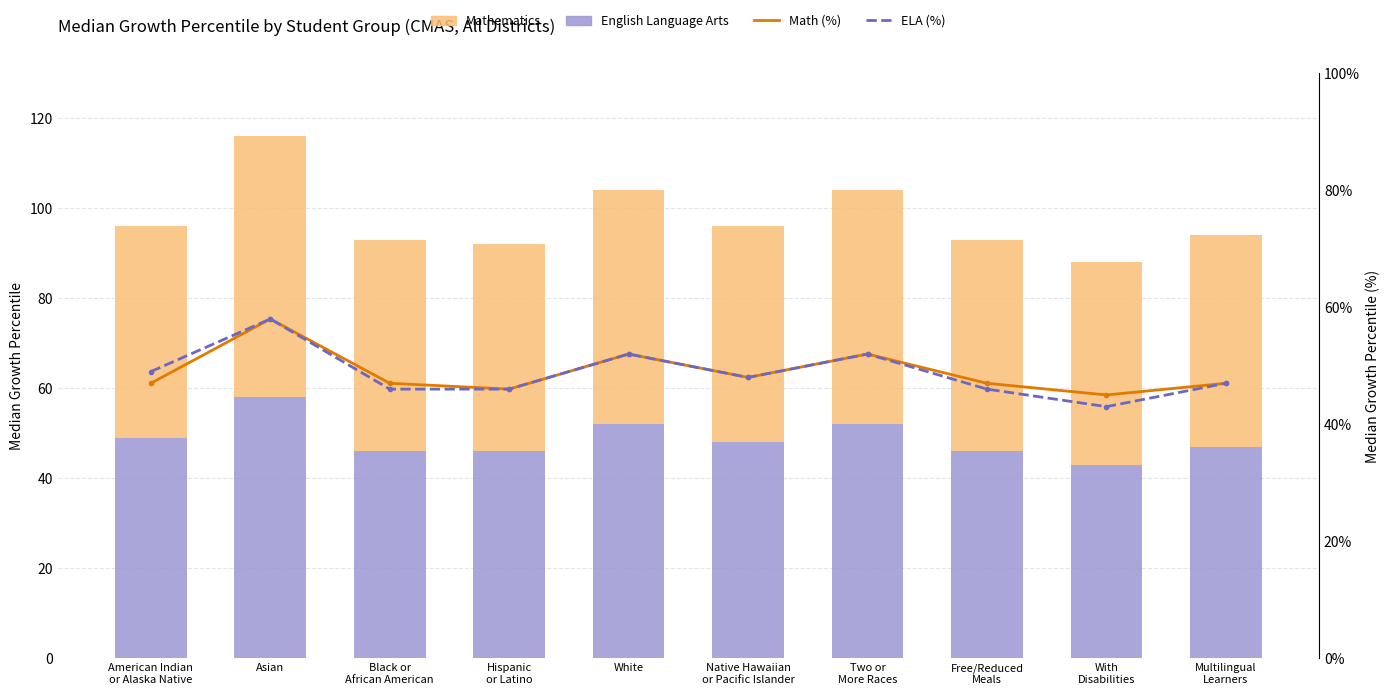

Reading left to right, transcribe all the data shown in this chart.

English Language Arts: American Indian
or Alaska Native=49	Asian=58	Black or
African American=46	Hispanic
or Latino=46	White=52	Native Hawaiian
or Pacific Islander=48	Two or
More Races=52	Free/Reduced
Meals=46	With
Disabilities=43	Multilingual
Learners=47
Mathematics: American Indian
or Alaska Native=47	Asian=58	Black or
African American=47	Hispanic
or Latino=46	White=52	Native Hawaiian
or Pacific Islander=48	Two or
More Races=52	Free/Reduced
Meals=47	With
Disabilities=45	Multilingual
Learners=47
Math (%): American Indian
or Alaska Native=47	Asian=58	Black or
African American=47	Hispanic
or Latino=46	White=52	Native Hawaiian
or Pacific Islander=48	Two or
More Races=52	Free/Reduced
Meals=47	With
Disabilities=45	Multilingual
Learners=47
ELA (%): American Indian
or Alaska Native=49	Asian=58	Black or
African American=46	Hispanic
or Latino=46	White=52	Native Hawaiian
or Pacific Islander=48	Two or
More Races=52	Free/Reduced
Meals=46	With
Disabilities=43	Multilingual
Learners=47